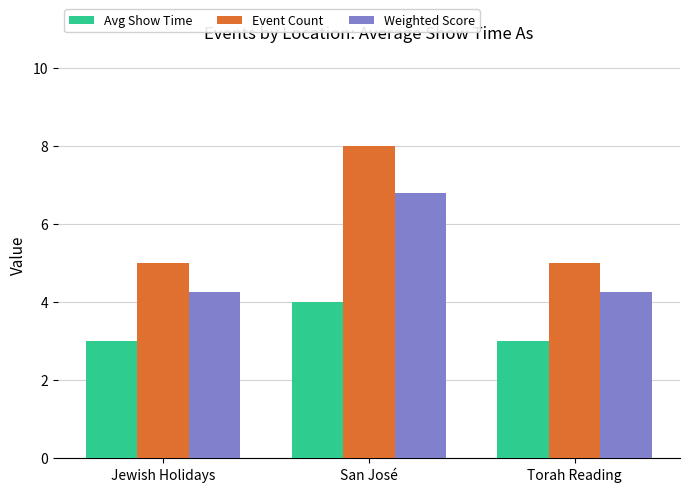

Which series has the widest spread of values?

Event Count